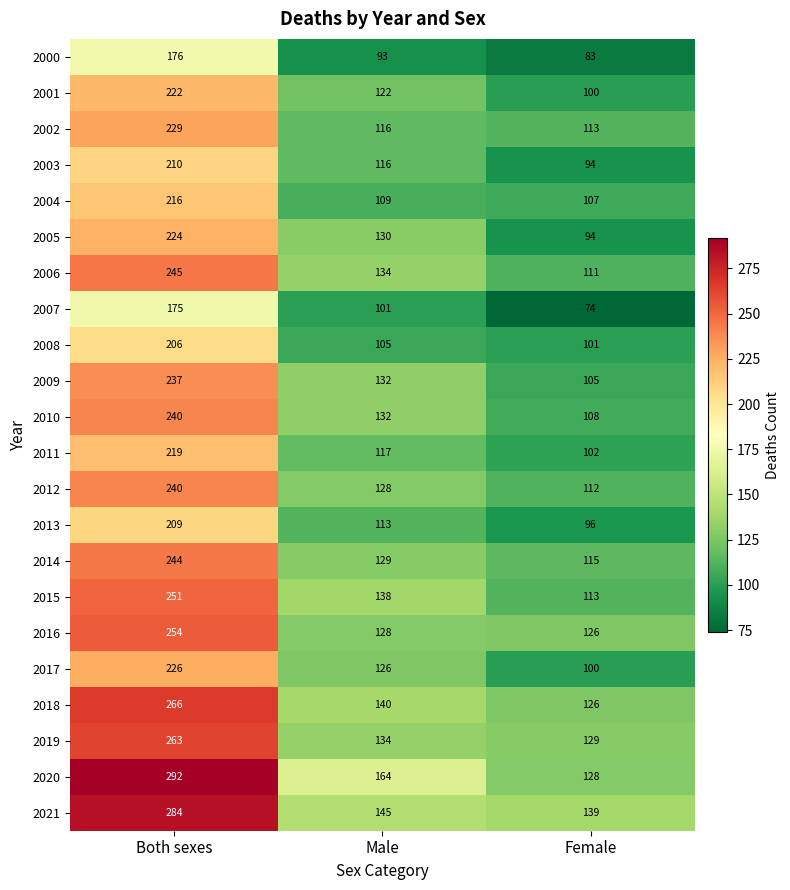

What is the sum of the 2007 values at Female and Both sexes?

249